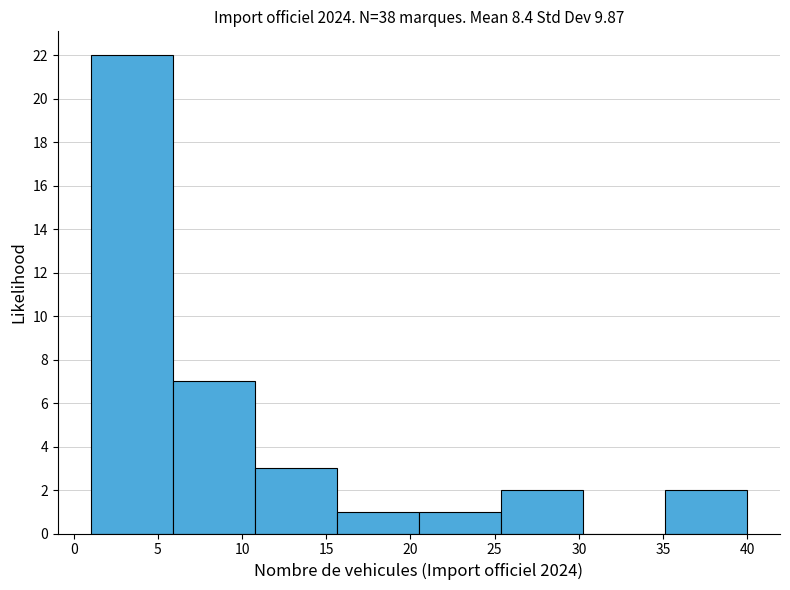

What is the height of the bar covering 15.5 to 20.5 on the x-axis? Neither the bar edges nor the heights are printed on the chart, so give them approximately, as read against the axes.

1